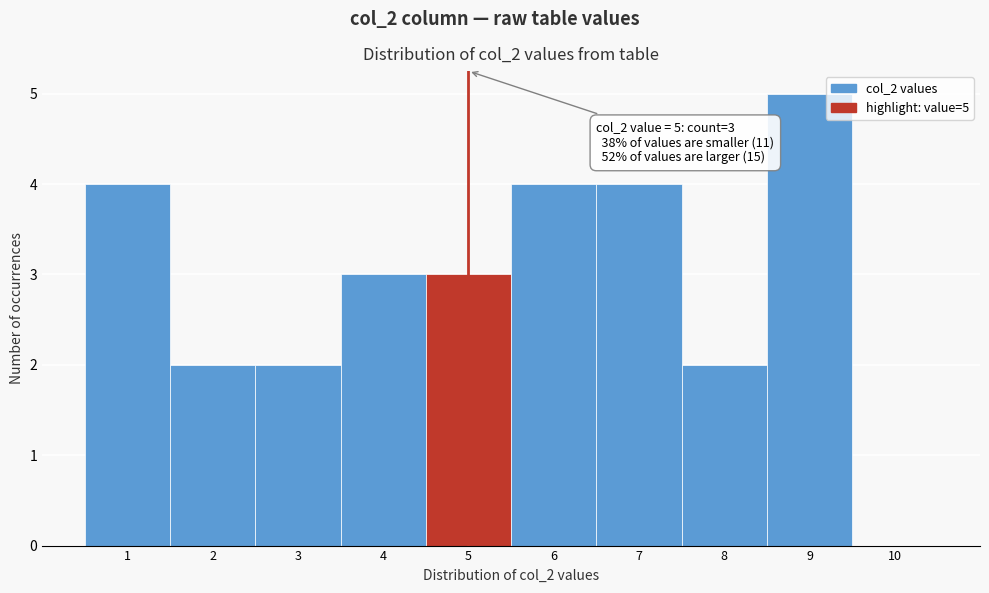

Over which range of the x-axis is the bar tallest?

8.5 to 9.5